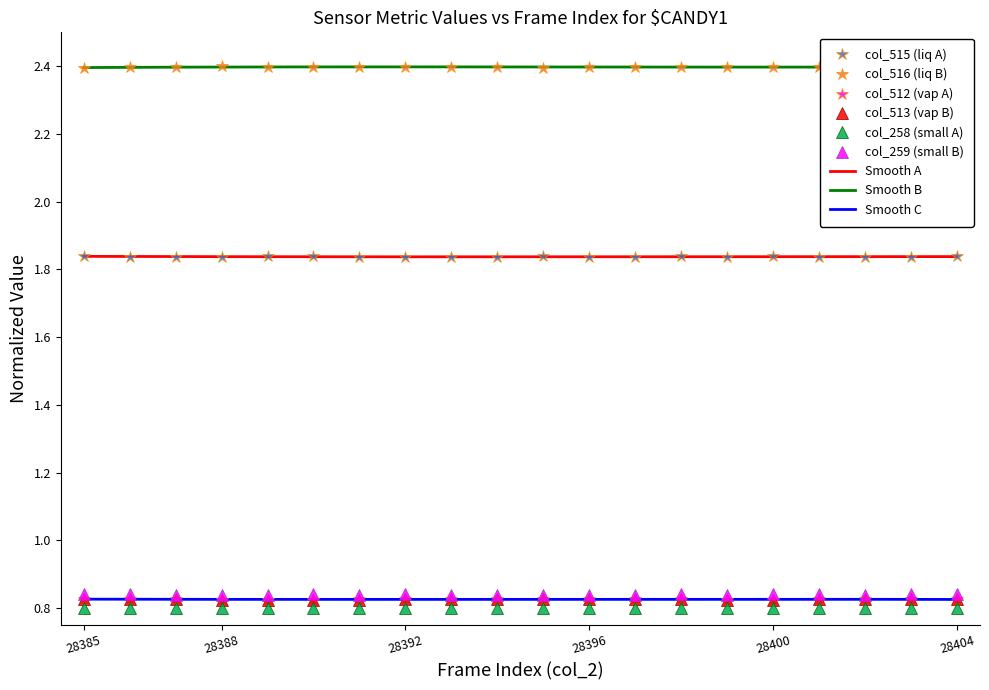

The value of col_516 at 28395 is 2.4. True or false?

True